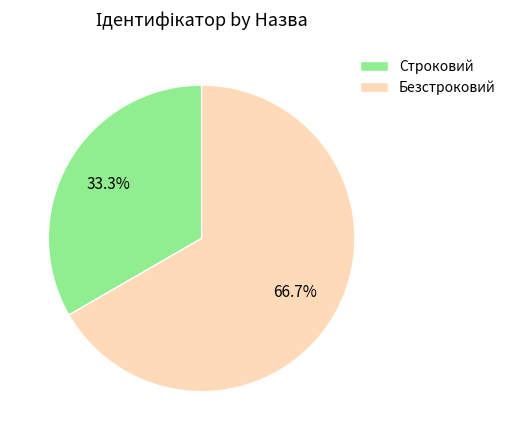

What is the majority slice?

Безстроковий